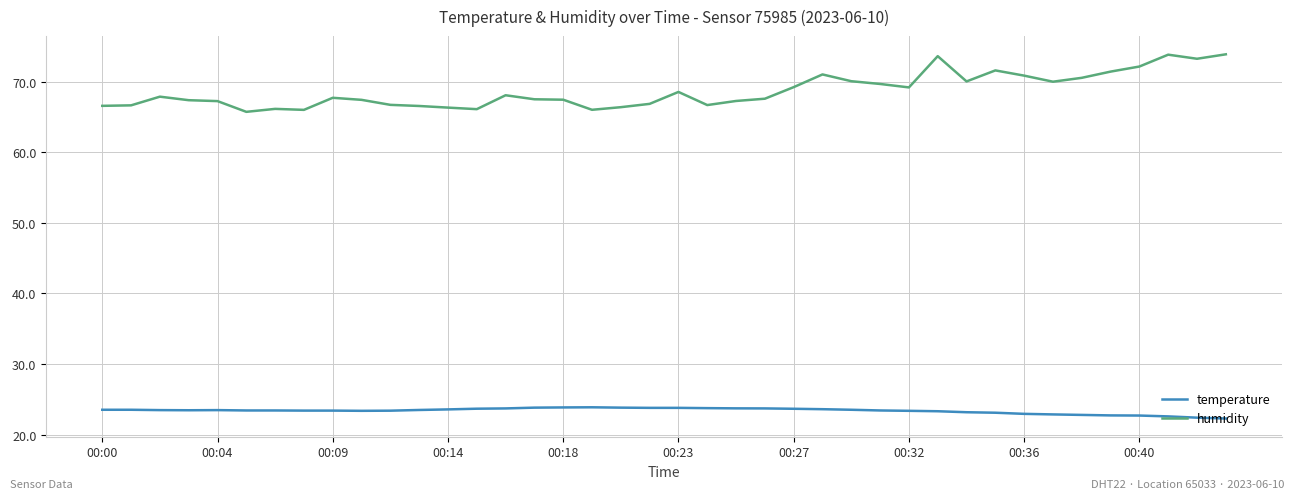

What are all the series names shown in the legend?

temperature, humidity